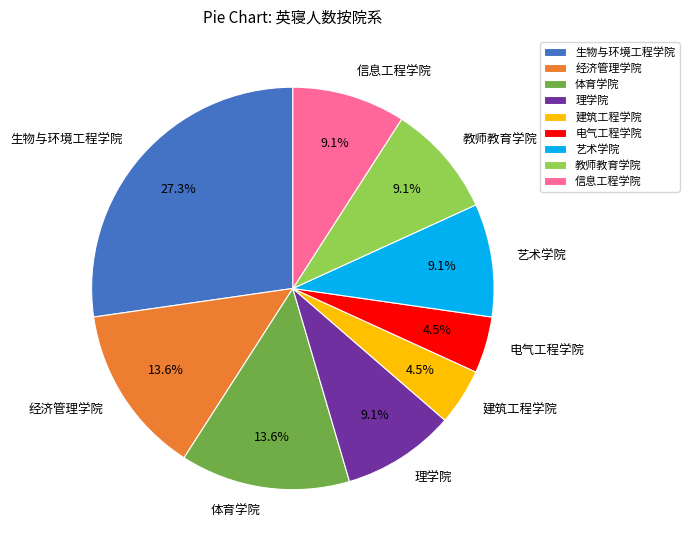

What is the largest slice in the pie chart?

生物与环境工程学院